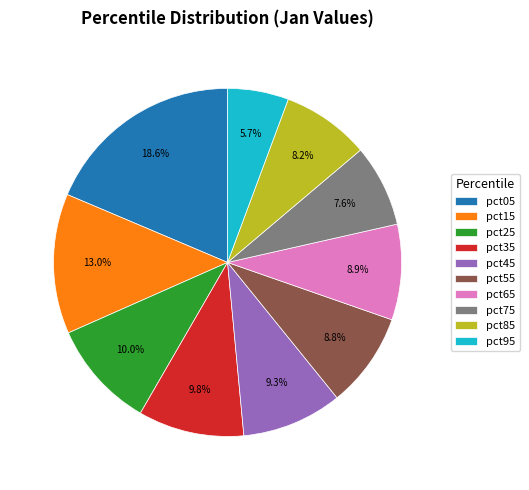

Do pct25 and pct75 together represent more than half of the pie?

No